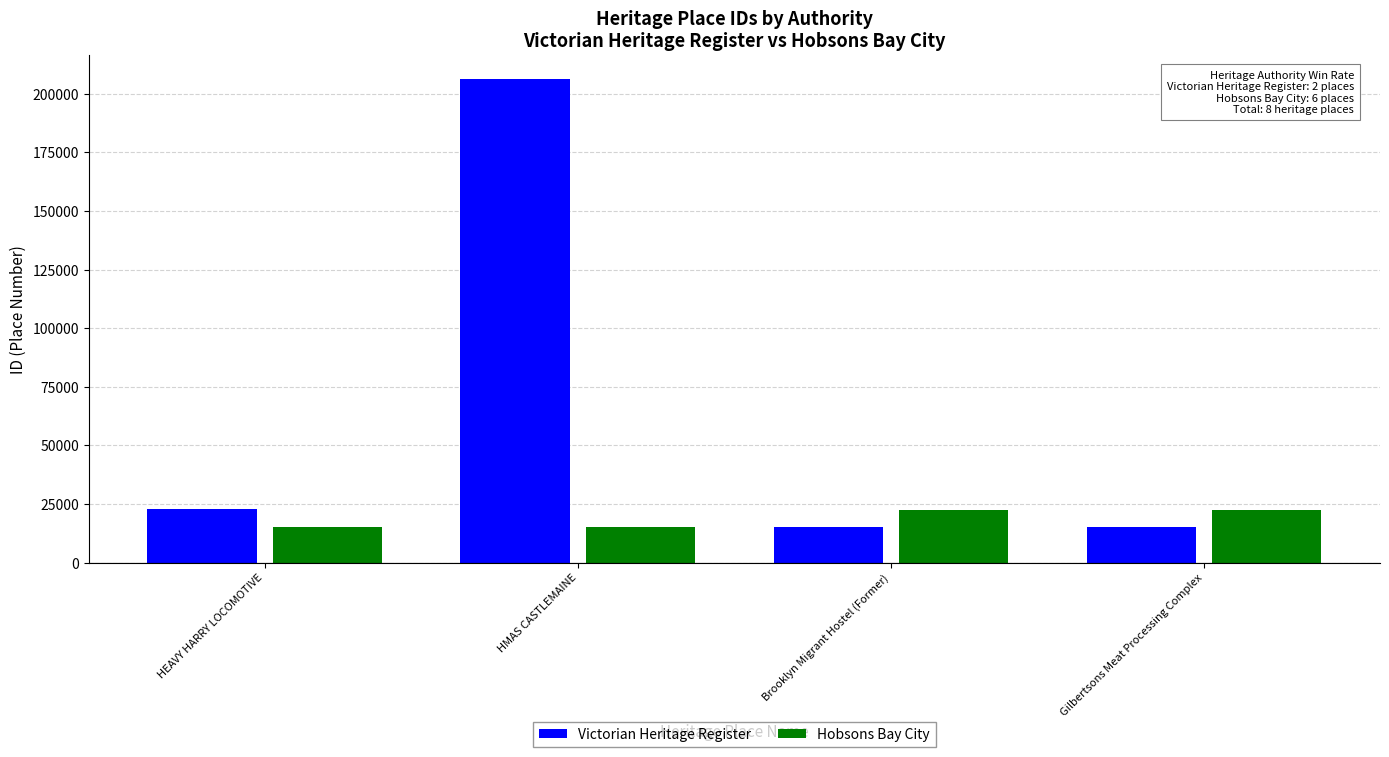

List the series in order of their overall mean, highest first.

Victorian Heritage Register, Hobsons Bay City